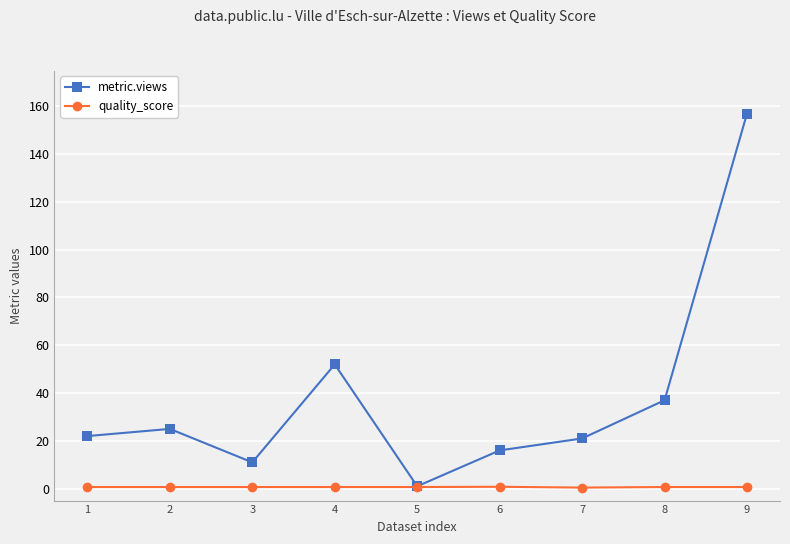

The quality_score series shows 0.7 at 3. True or false?

True